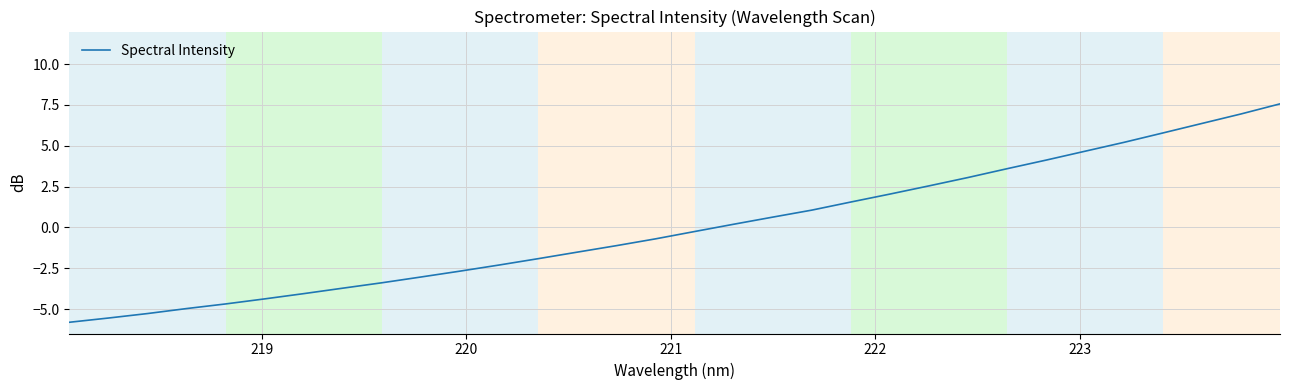

Does the chart display data point markers on the line(s)?

No